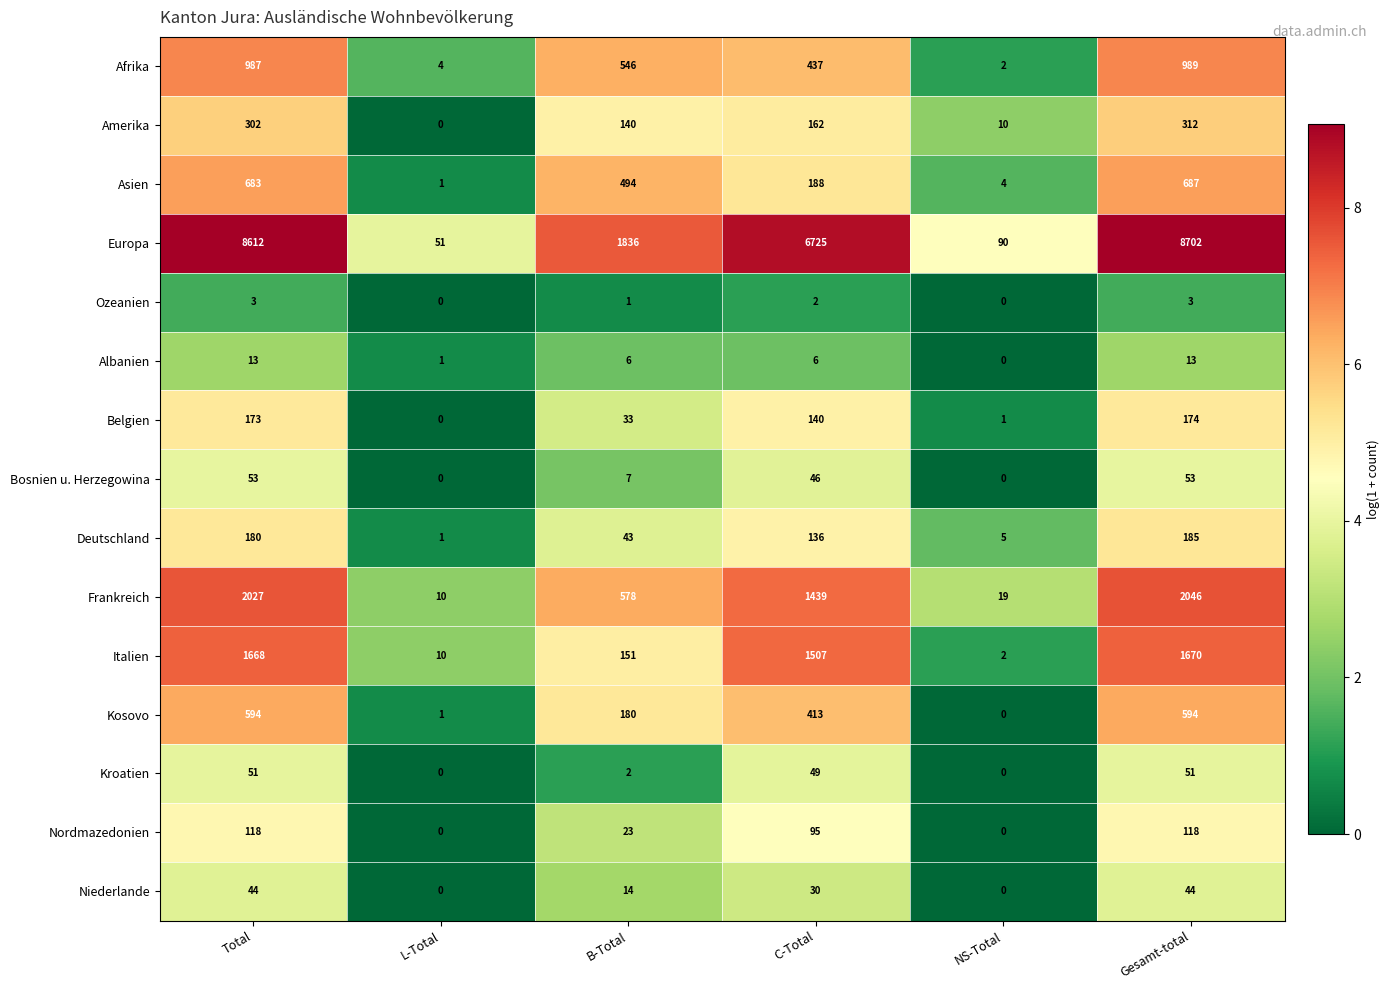

How many Niederlande values are between 0 and 44?

6